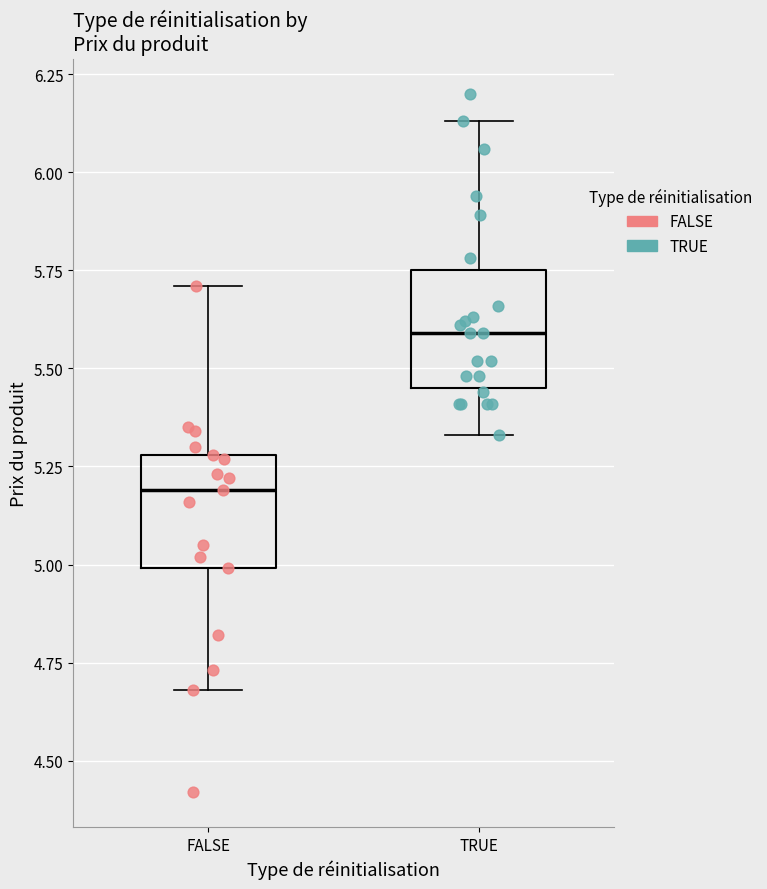

Where is the lower edge of the box for TRUE on the y-axis? The values are not printed on the chart, so give them approximately, as read against the axis.

5.45